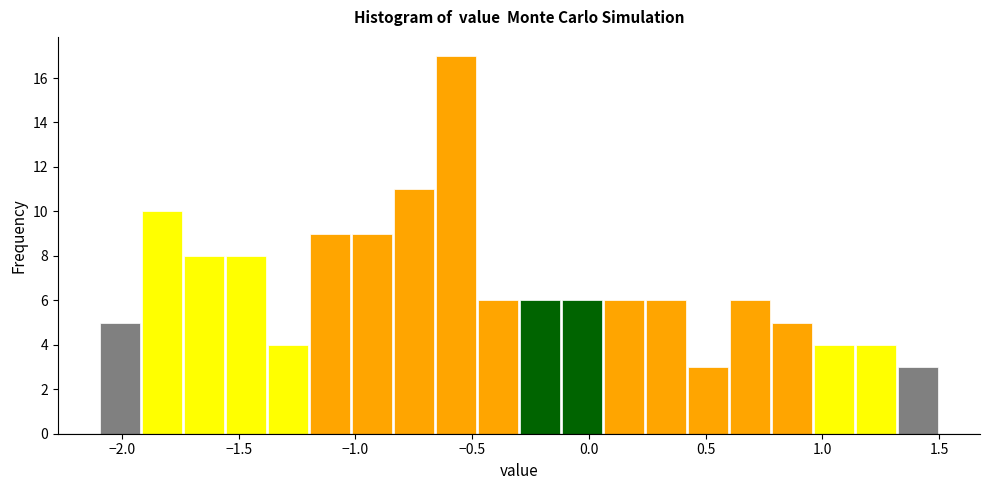

Around what value on the x-axis is the tallest bar? Give the approximate position of its centre, as read against the axis.

-0.55